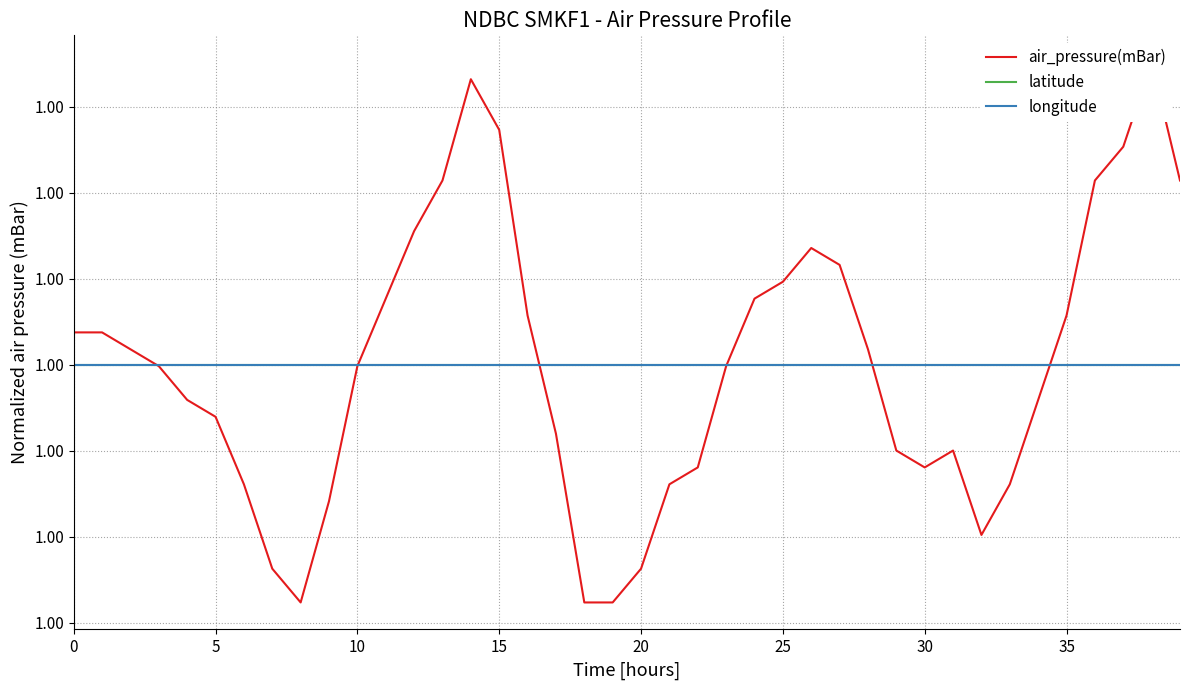

Is it true that air_pressure(mBar) equals 1.0 at 39?

True